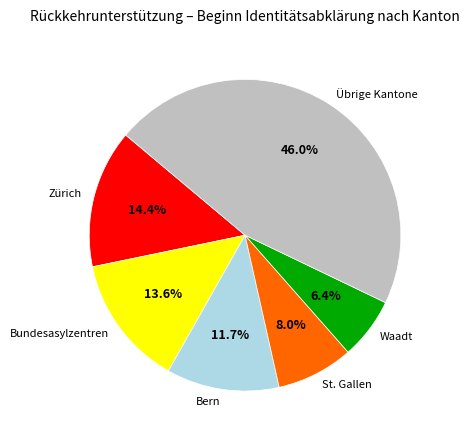

Is St. Gallen the majority of the pie?

No